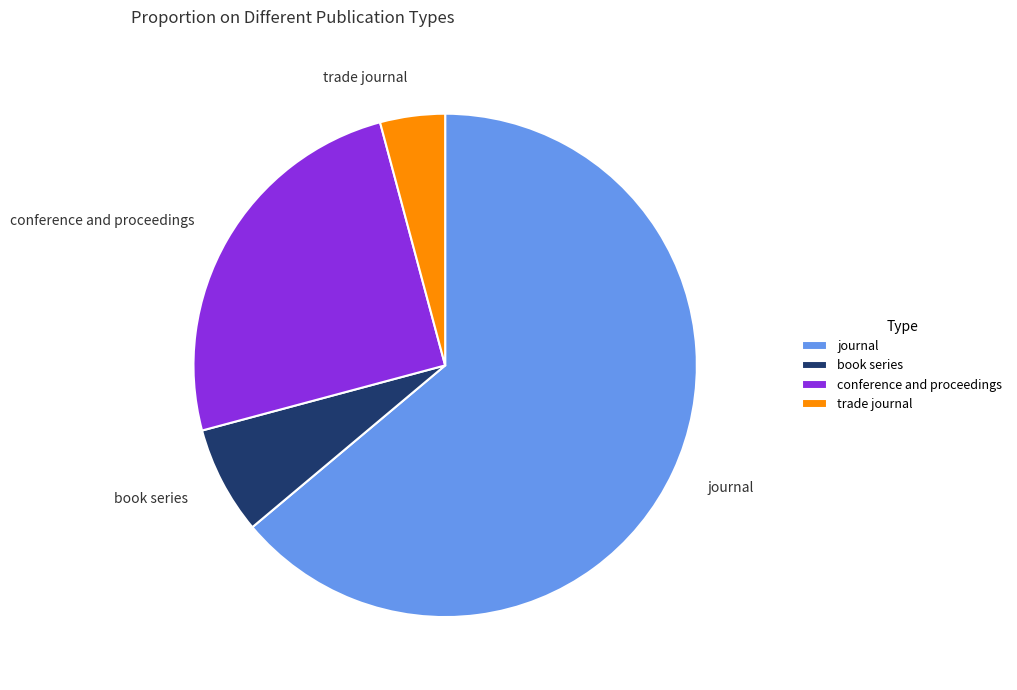

Does book series account for over 50% of the chart?

No